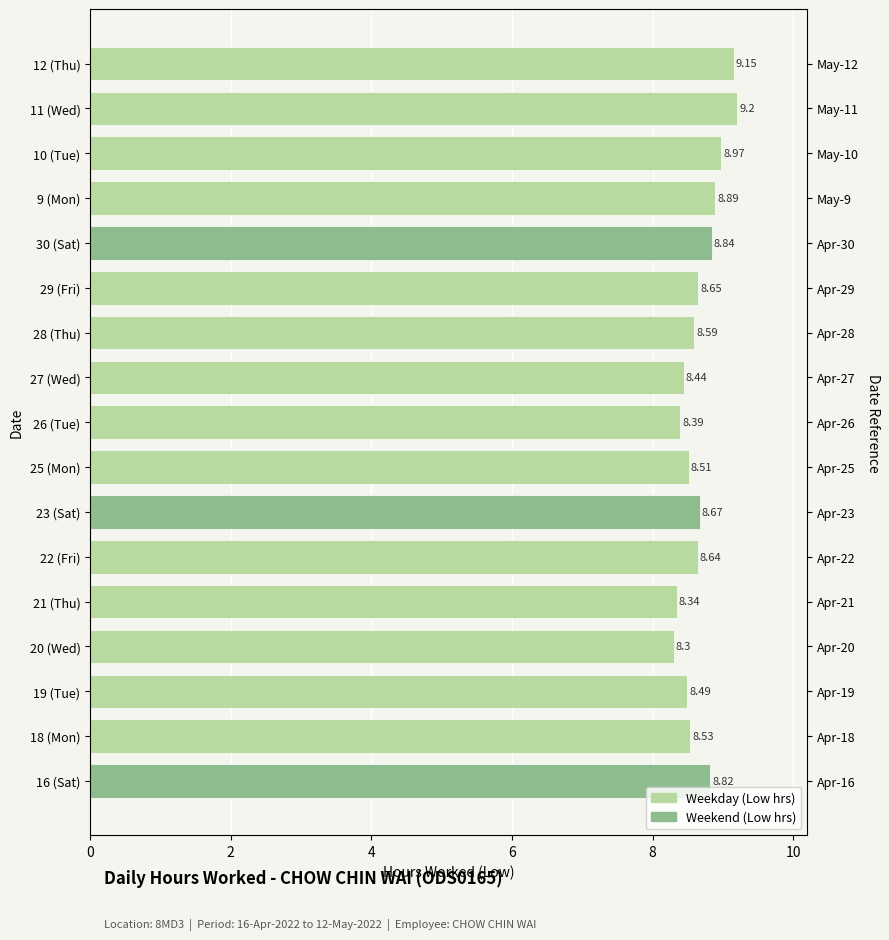

Reading left to right, transcribe all the data shown in this chart.

8.8	8.5	8.5	8.3	8.3	8.6	8.7	8.5	8.4	8.4	8.6	8.7	8.8	8.9	9.0	9.2	9.2